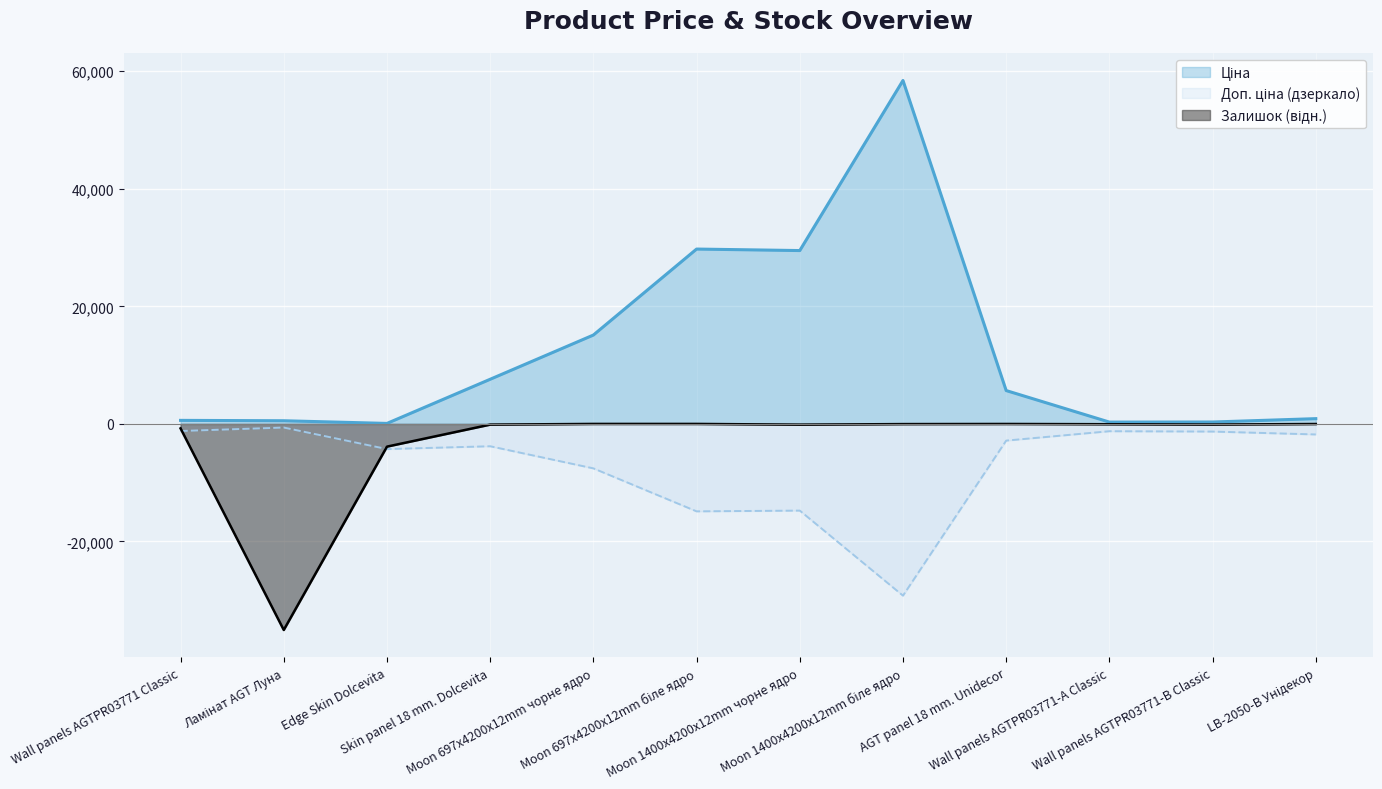

In Ціна, how many points are higher than both neighbors (excluding endpoints)?

2